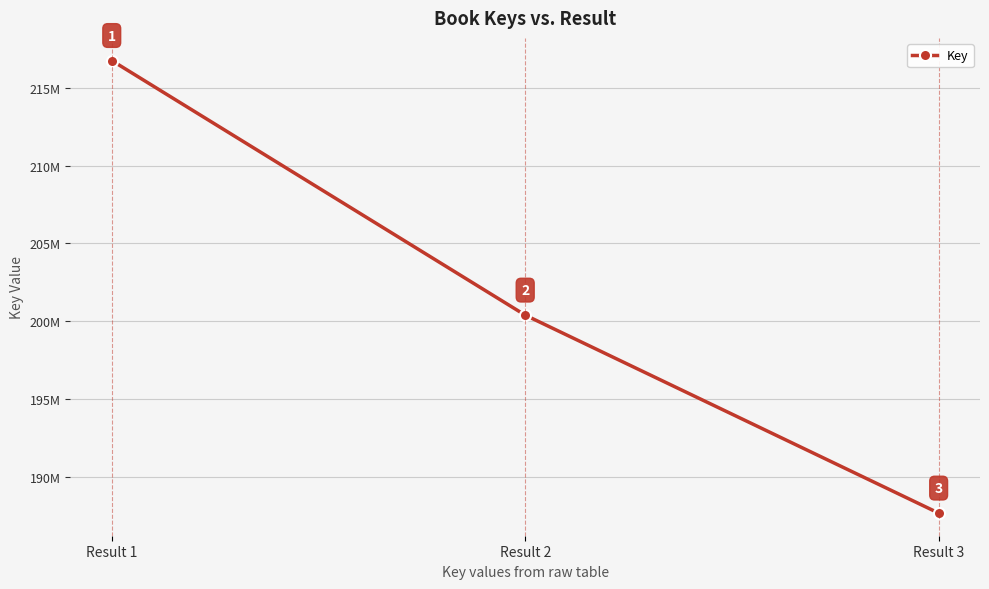

Does the chart have visible grid lines?

Yes